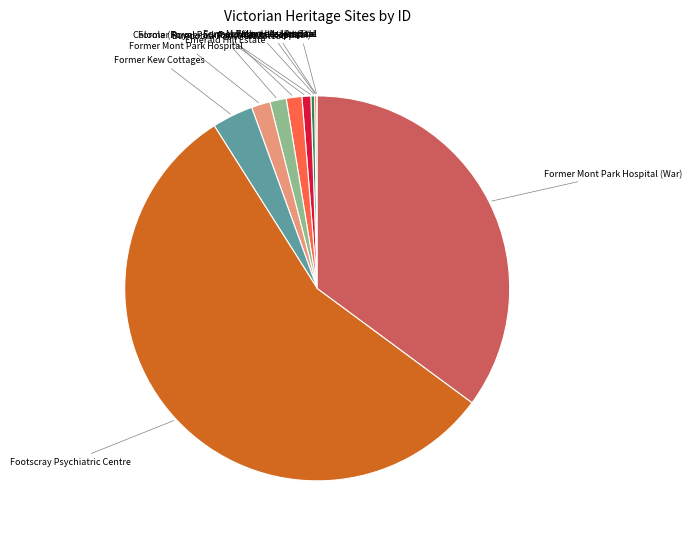

Is there a majority slice in this chart?

Yes